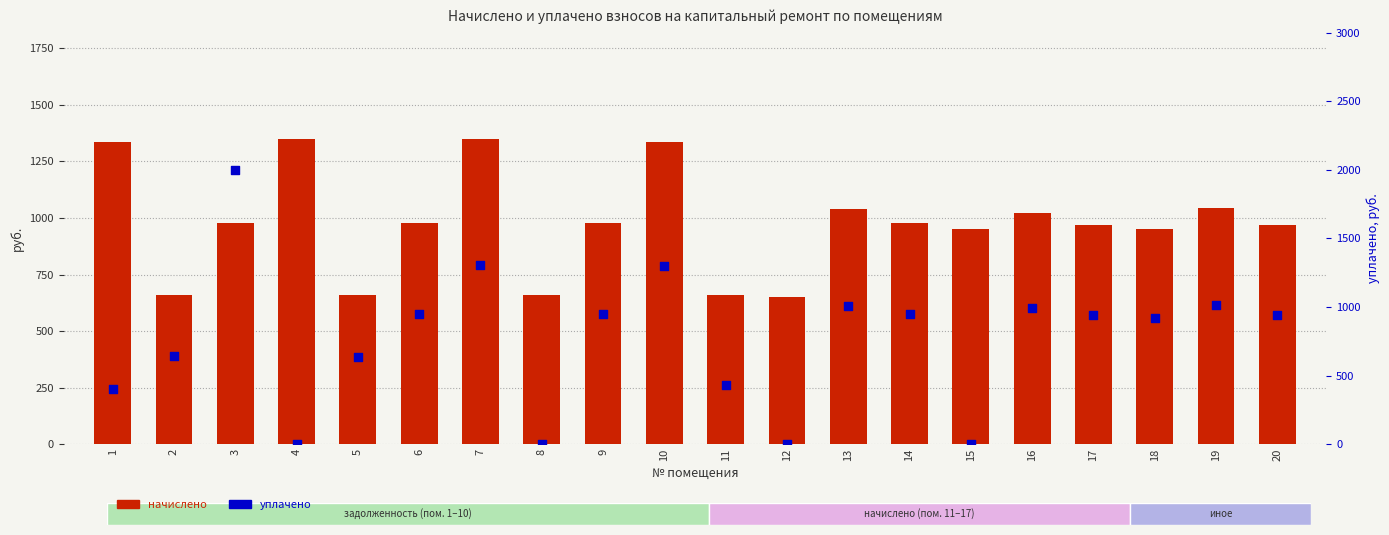

At how many categories does at least one series exceed 836?

15